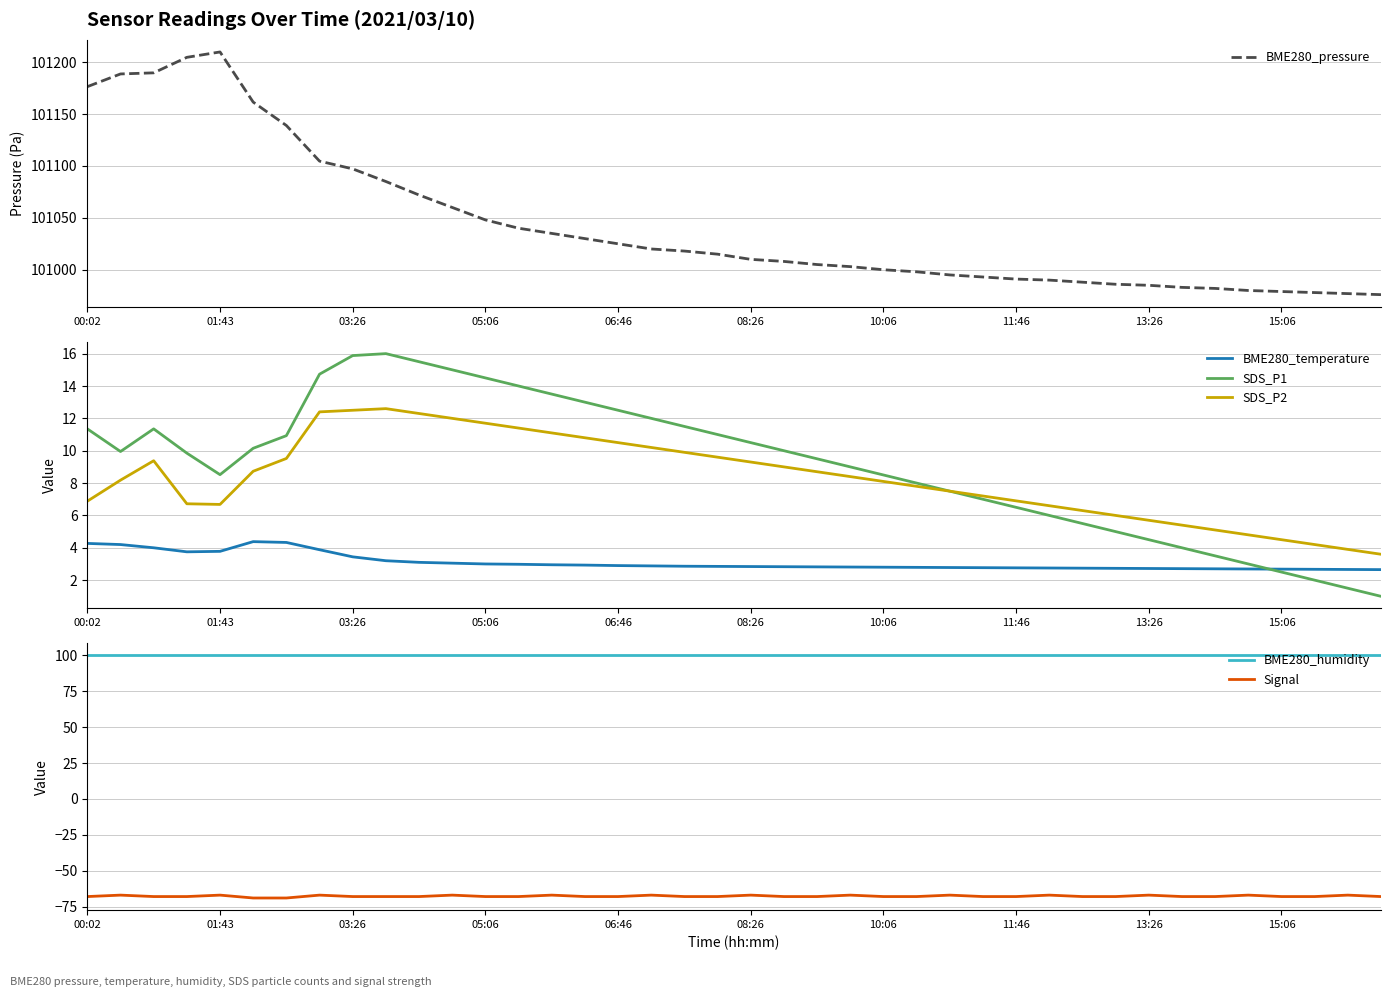

What is the highest value of the BME280_temperature series?

4.4